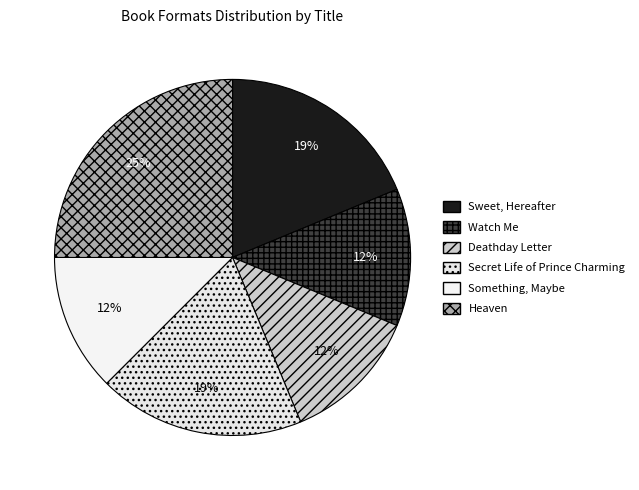

Is there any slice that represents more than half of the pie?

No